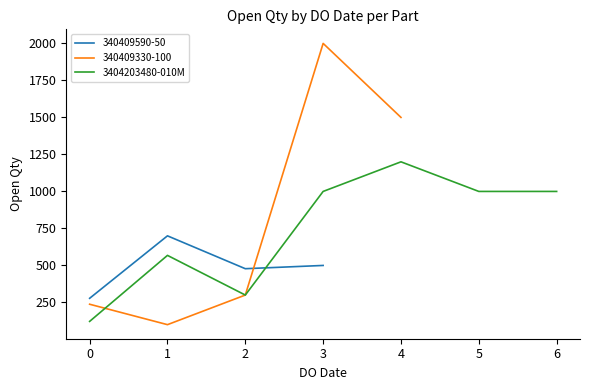

The value of 3404203480-010M at 1 is 149. True or false?

False